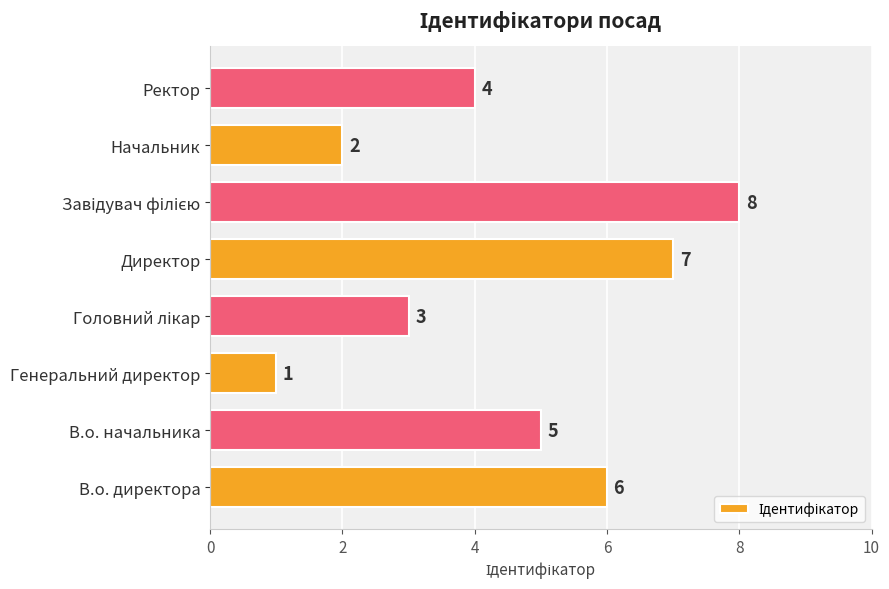

Count the number of data series in this chart.

1